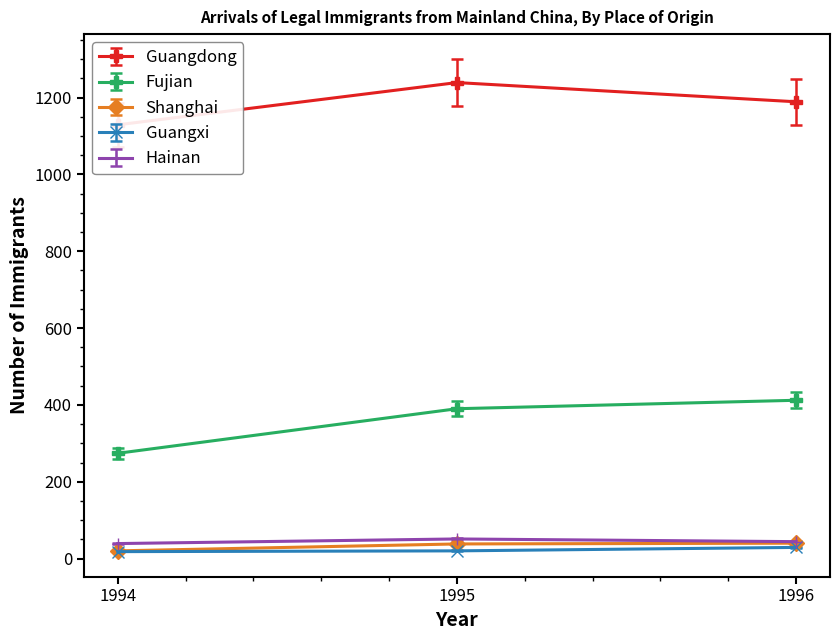

How many data points does each series have?

3